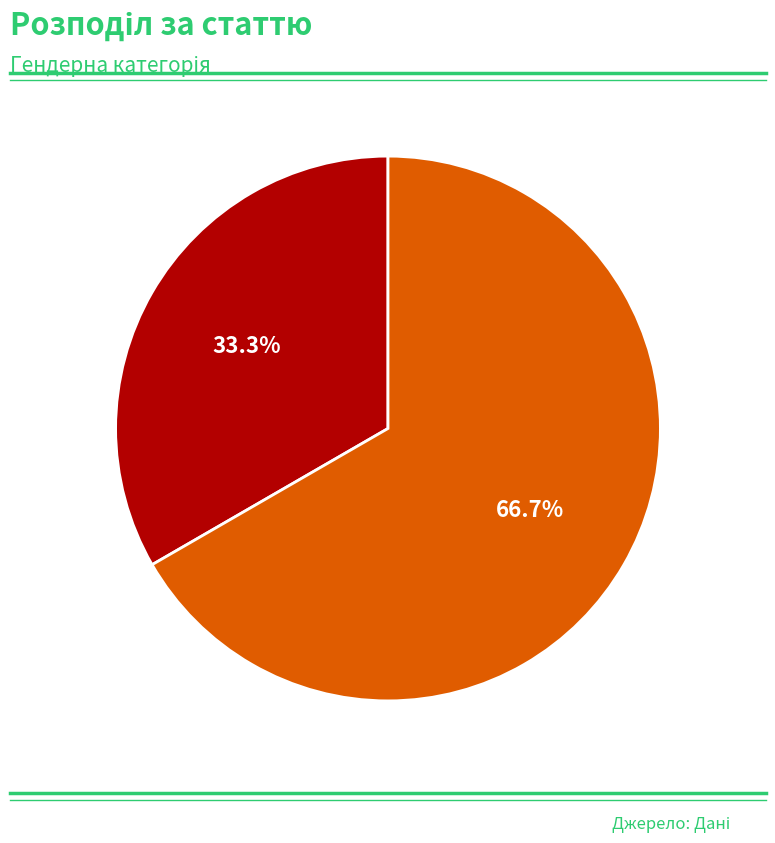

Rank the categories by value from highest to lowest.

Жіноча, Чоловіча